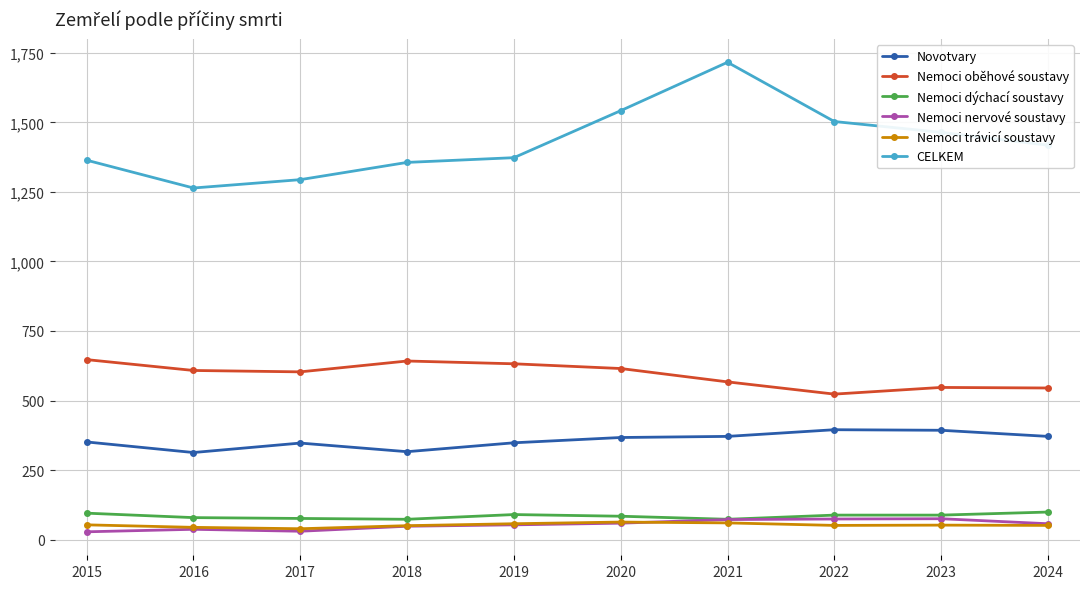

How many data points does each series have?

10